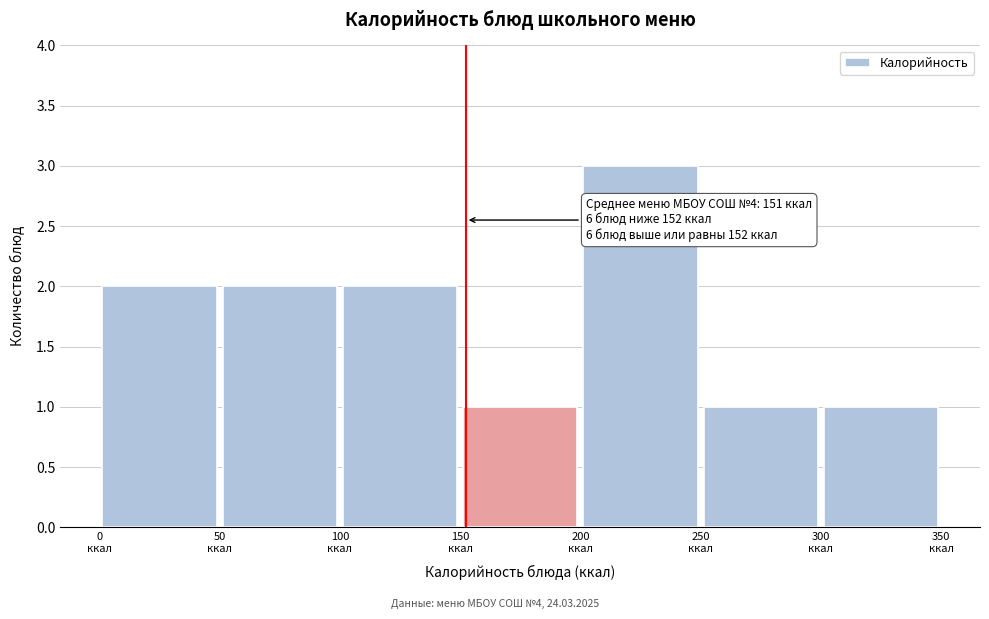

Which range on the x-axis has the tallest bar?

200 to 250